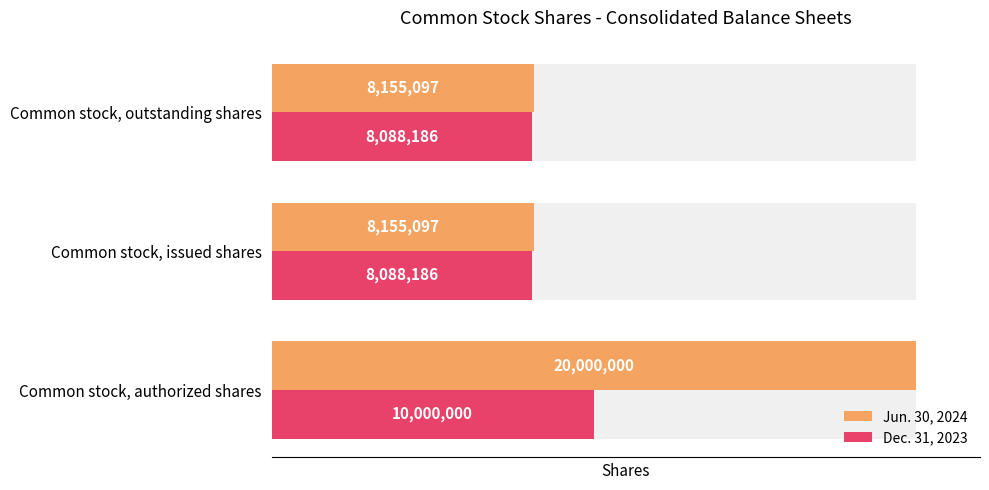

What is the total value across all series at Common stock, outstanding shares?

16243283